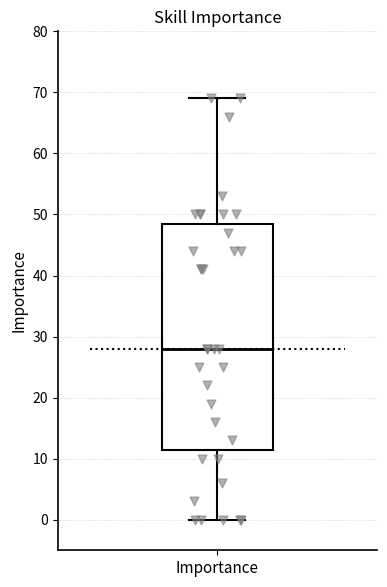

Transcribe this box plot: give where the median line is, the range the box spans, and where the two whiskers end, as read against the y-axis. The values are not printed on the chart, so give them approximately, as read against the axis.

median 28, box 12 to 49, whiskers 0 to 69